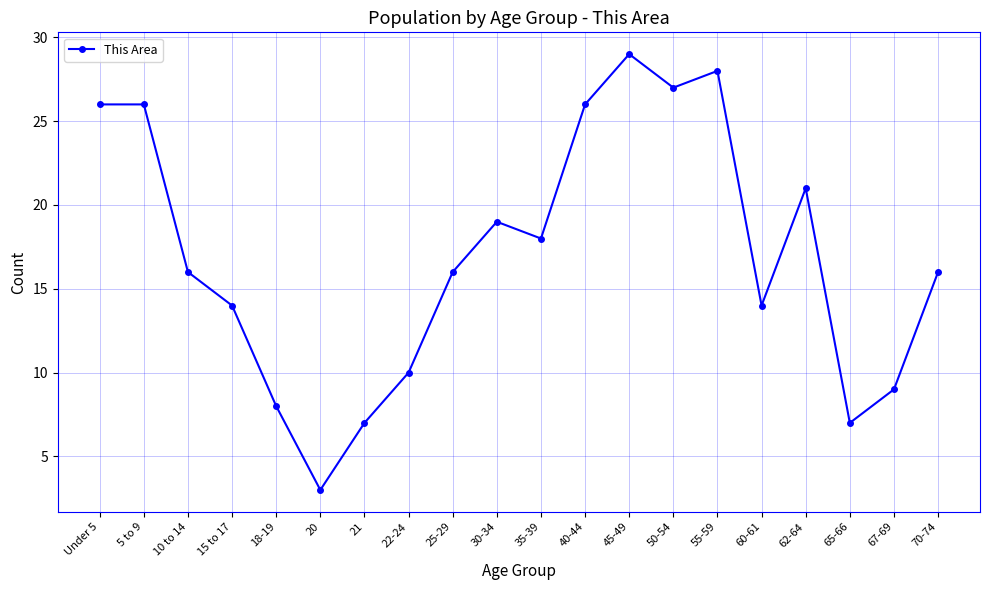

Count the number of categories in the chart.

20